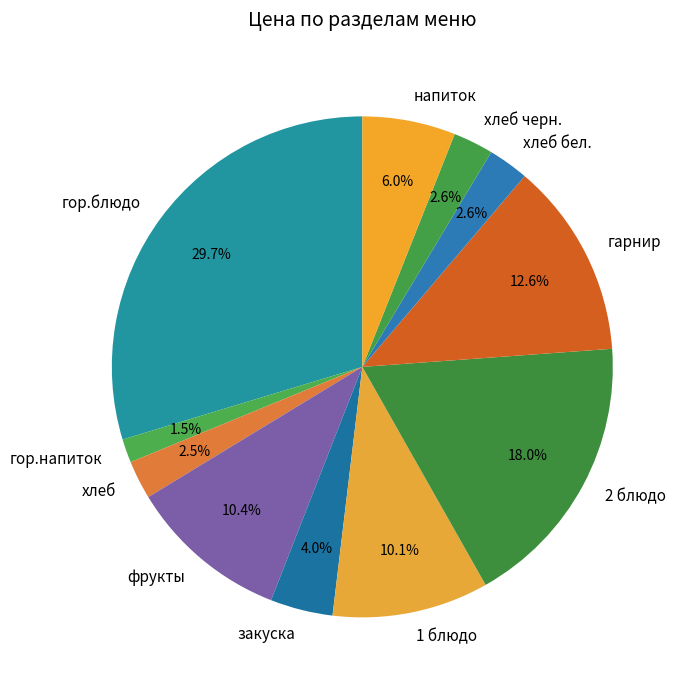

To the nearest percent, what percentage of the pie is напиток?

6%